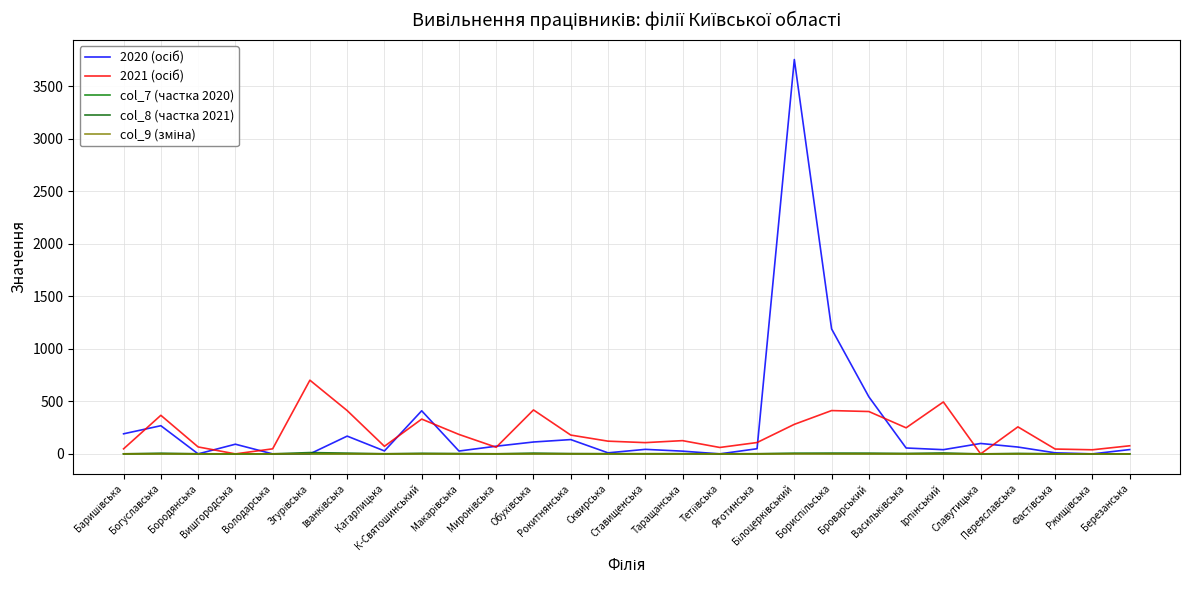

How many lines are shown in the chart?

5